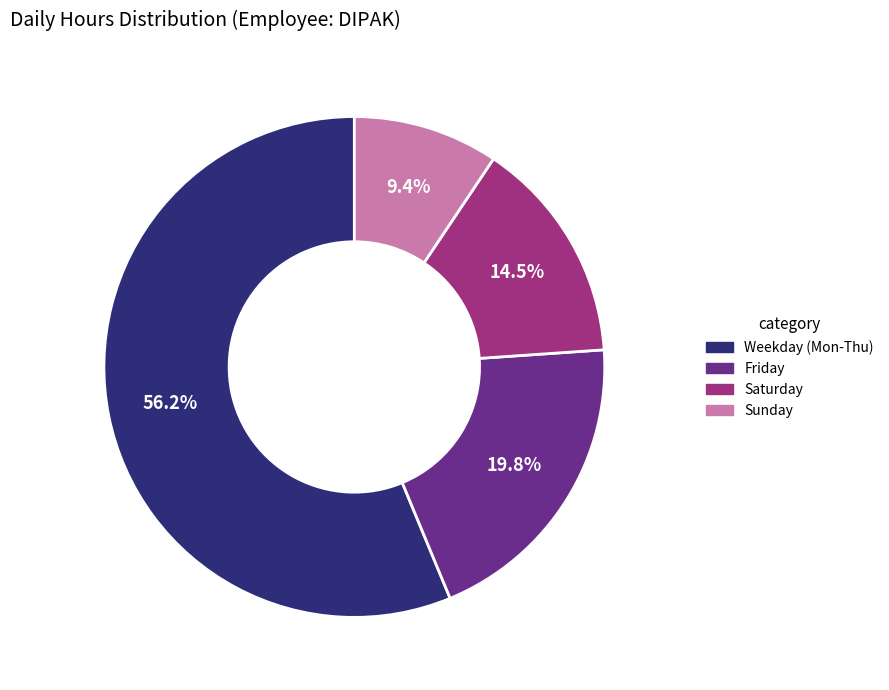

Is there any slice that represents more than half of the pie?

Yes